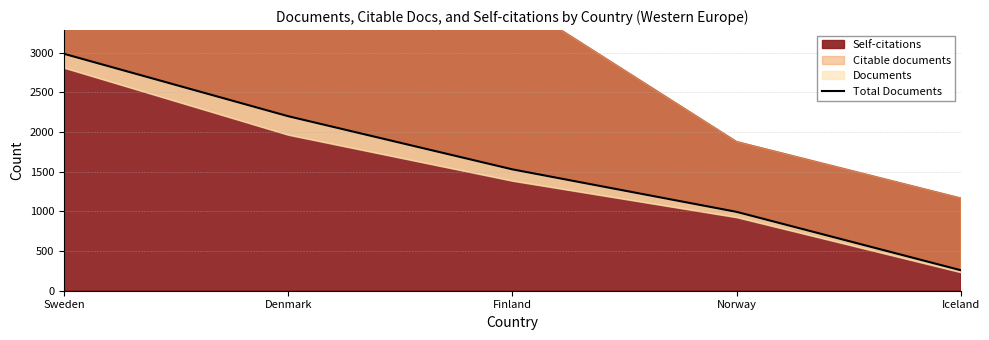

What is the difference between the maximum and minimum values?

2729